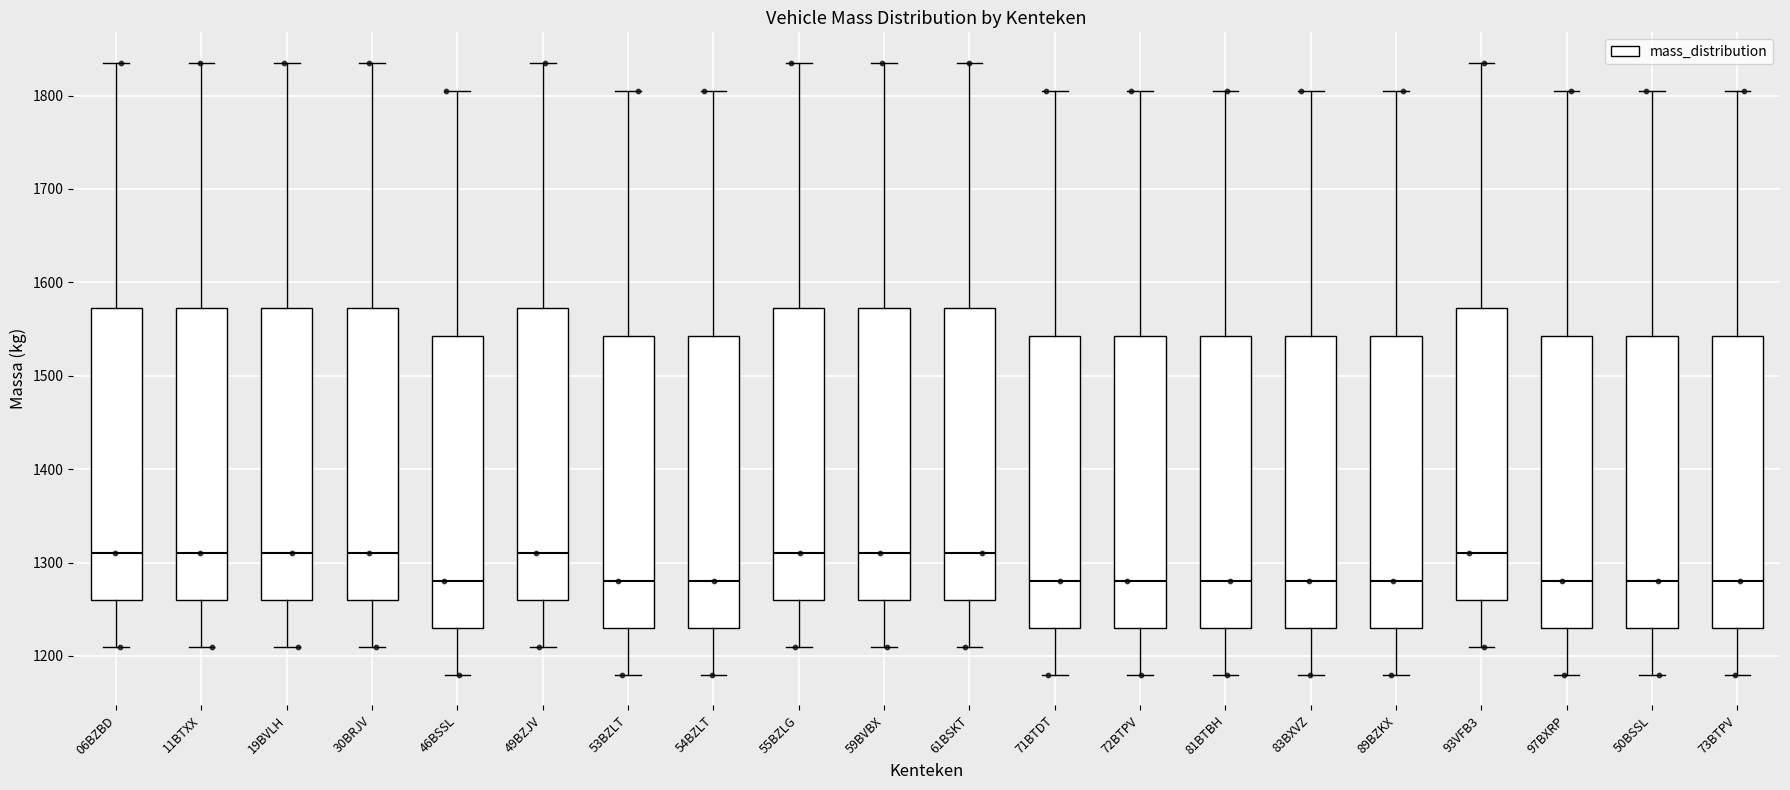

Reading left to right, transcribe this box plot: for each box, give where its median line is, the range the box spans, and where its two whiskers end, as read against the y-axis. The values are not printed on the chart, so give them approximately, as read against the axis.

06BZBD: median 1310, box 1260 to 1570, whiskers 1210 to 1840
11BTXX: median 1310, box 1260 to 1570, whiskers 1210 to 1840
19BVLH: median 1310, box 1260 to 1570, whiskers 1210 to 1840
30BRJV: median 1310, box 1260 to 1570, whiskers 1210 to 1840
46BSSL: median 1280, box 1230 to 1540, whiskers 1180 to 1810
49BZJV: median 1310, box 1260 to 1570, whiskers 1210 to 1840
53BZLT: median 1280, box 1230 to 1540, whiskers 1180 to 1810
54BZLT: median 1280, box 1230 to 1540, whiskers 1180 to 1810
55BZLG: median 1310, box 1260 to 1570, whiskers 1210 to 1840
59BVBX: median 1310, box 1260 to 1570, whiskers 1210 to 1840
61BSKT: median 1310, box 1260 to 1570, whiskers 1210 to 1840
71BTDT: median 1280, box 1230 to 1540, whiskers 1180 to 1810
72BTPV: median 1280, box 1230 to 1540, whiskers 1180 to 1810
81BTBH: median 1280, box 1230 to 1540, whiskers 1180 to 1810
83BXVZ: median 1280, box 1230 to 1540, whiskers 1180 to 1810
89BZKX: median 1280, box 1230 to 1540, whiskers 1180 to 1810
93VFB3: median 1310, box 1260 to 1570, whiskers 1210 to 1840
97BXRP: median 1280, box 1230 to 1540, whiskers 1180 to 1810
50BSSL: median 1280, box 1230 to 1540, whiskers 1180 to 1810
73BTPV: median 1280, box 1230 to 1540, whiskers 1180 to 1810